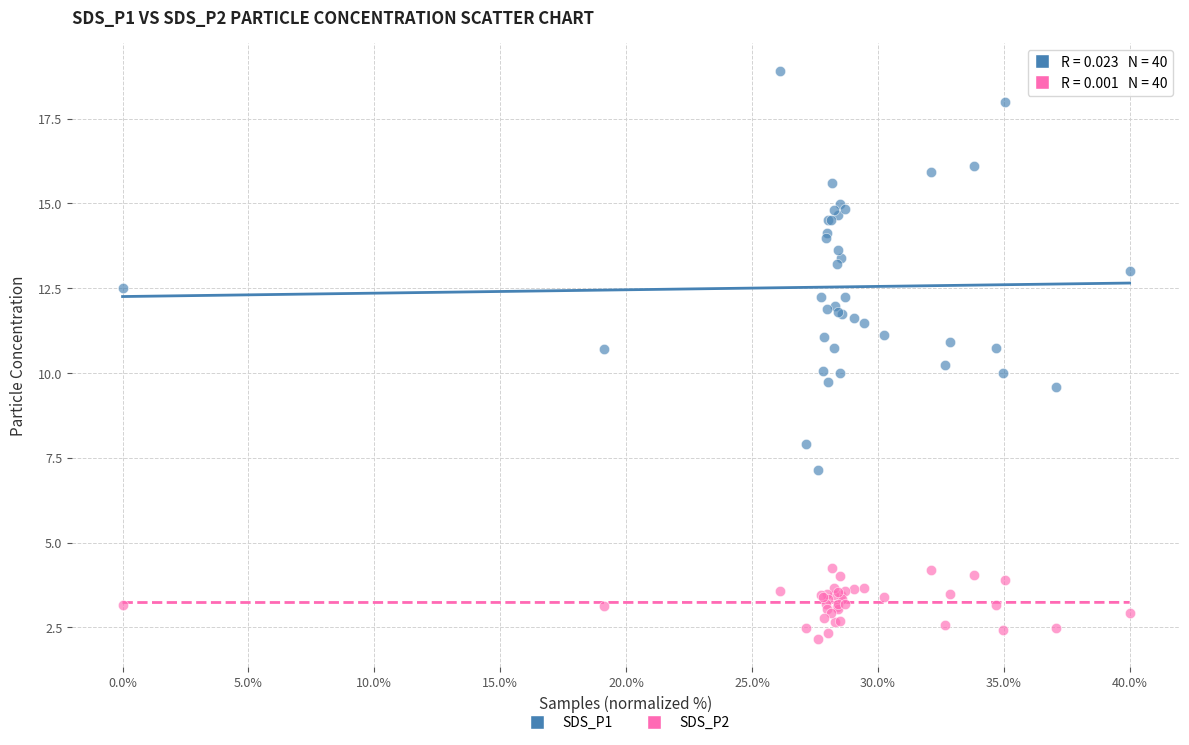

Which series reaches the minimum Y coordinate?

SDS_P2